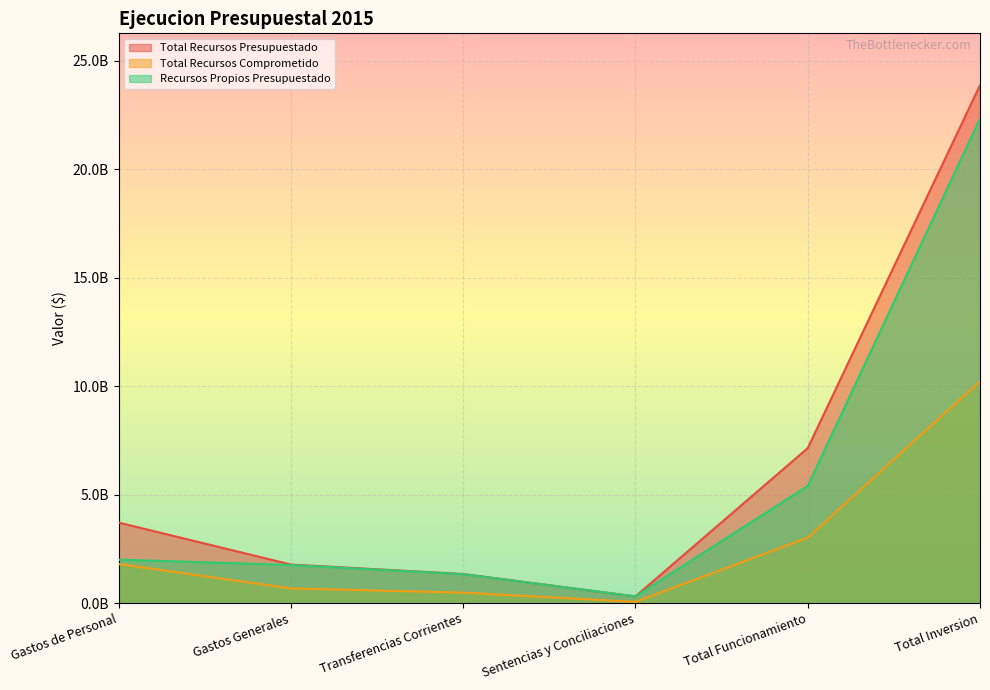

At how many categories does at least one series exceed 10005290877?

1